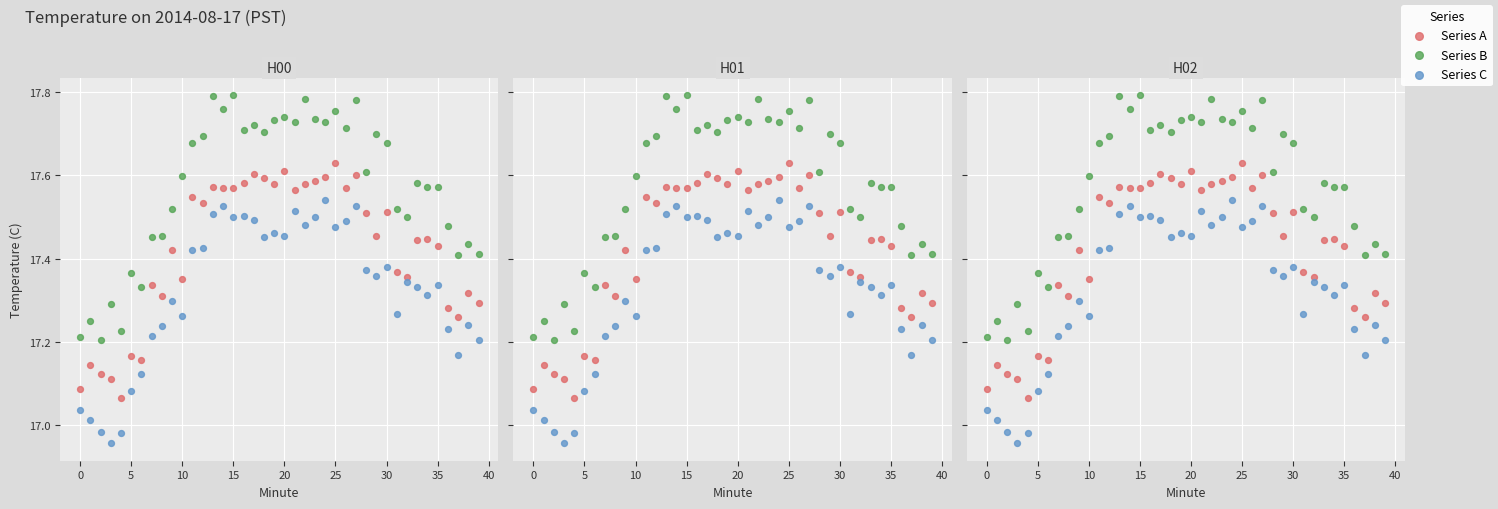

Which series contains the highest Y value?

Series B